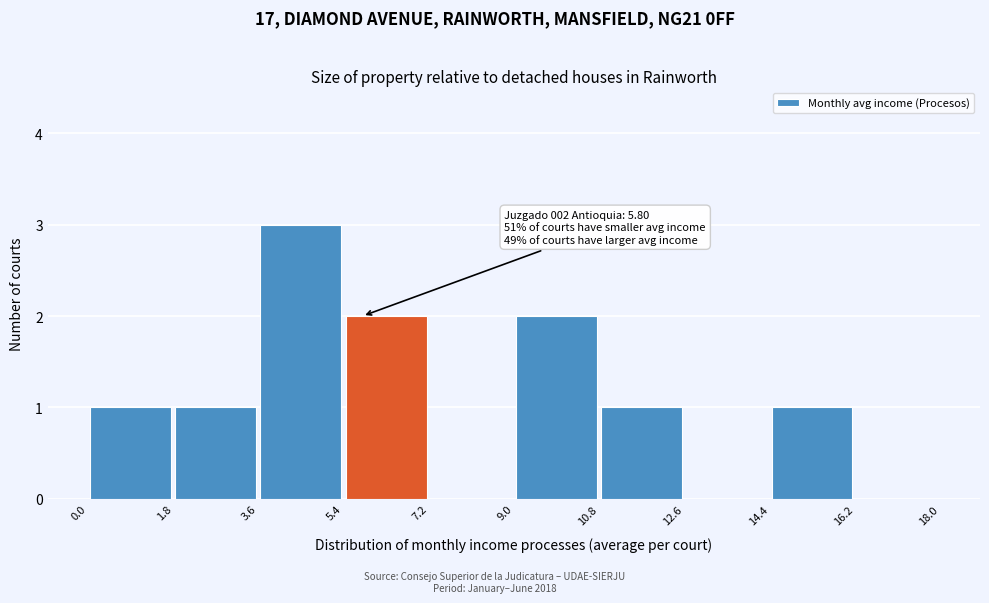

Over which range of the x-axis is the bar tallest?

3.6 to 5.4